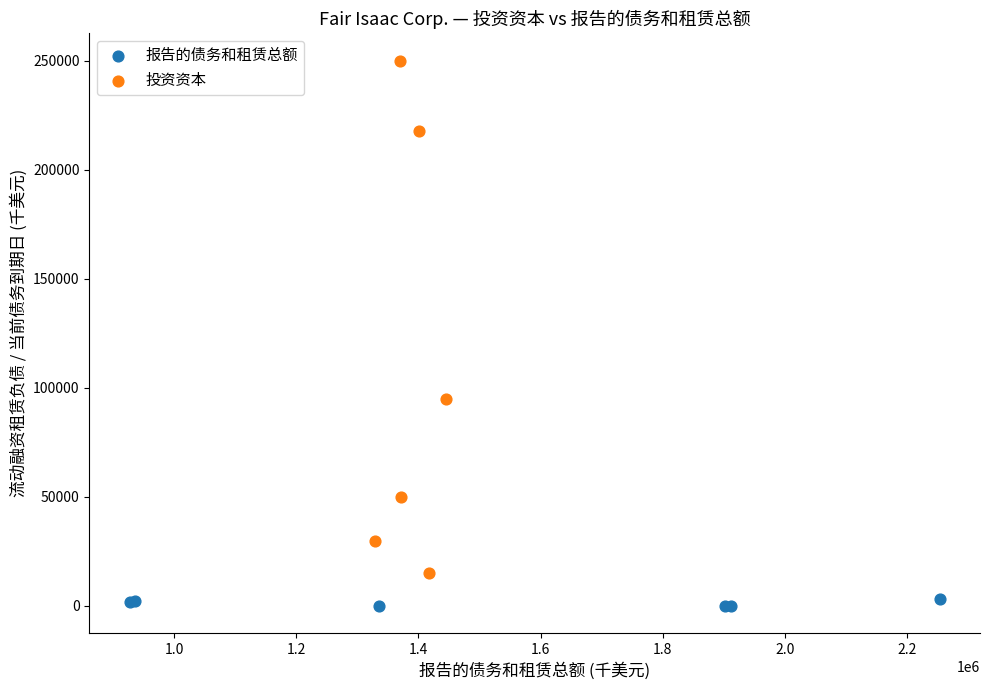

Which series has the widest spread of Y values?

投资资本